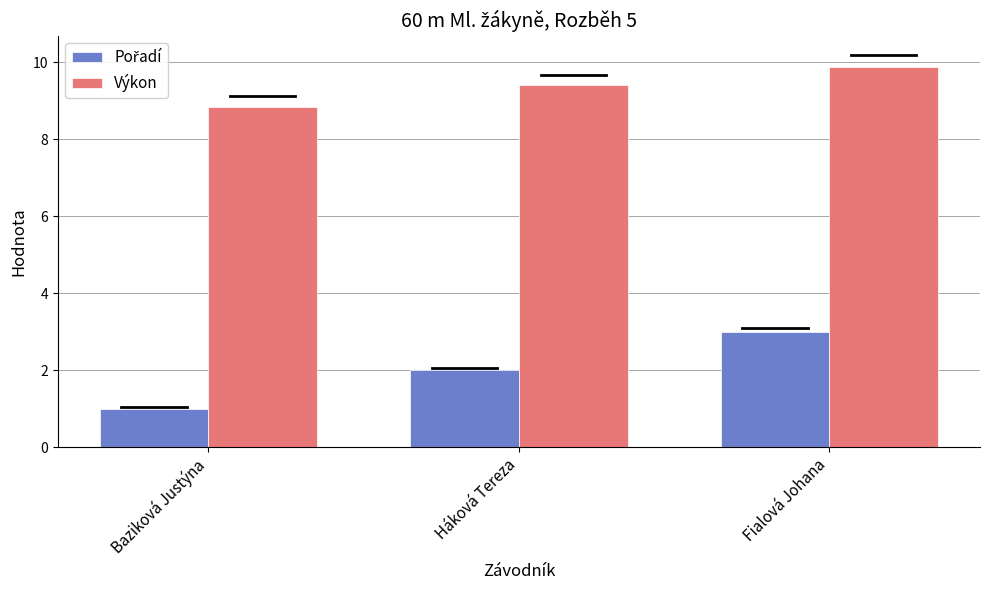

Rank the categories by Výkon value from highest to lowest.

Fialová Johana, Háková Tereza, Baziková Justýna